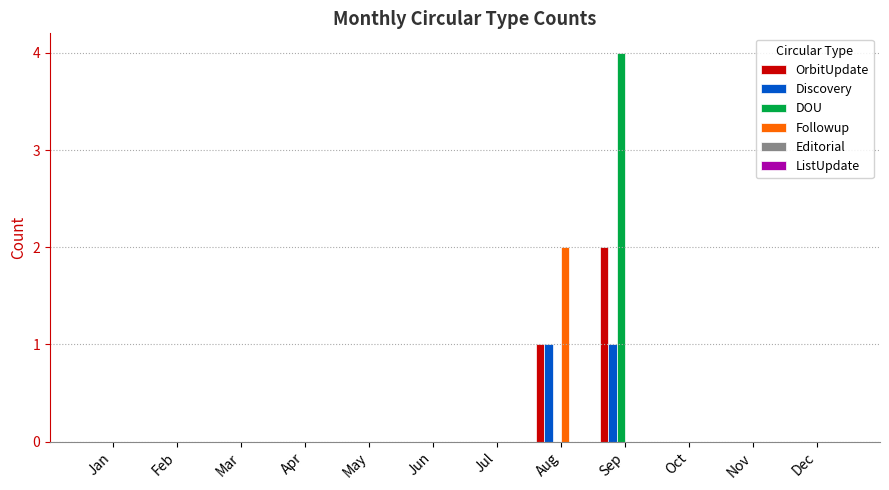

At which category is the sum across all series the highest?

Sep